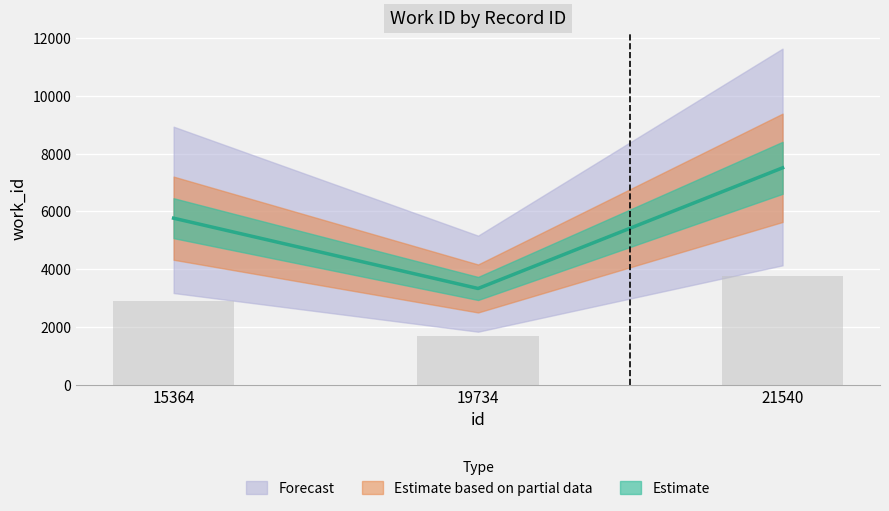

The chart shows a value of 7513 at 21540. True or false?

True